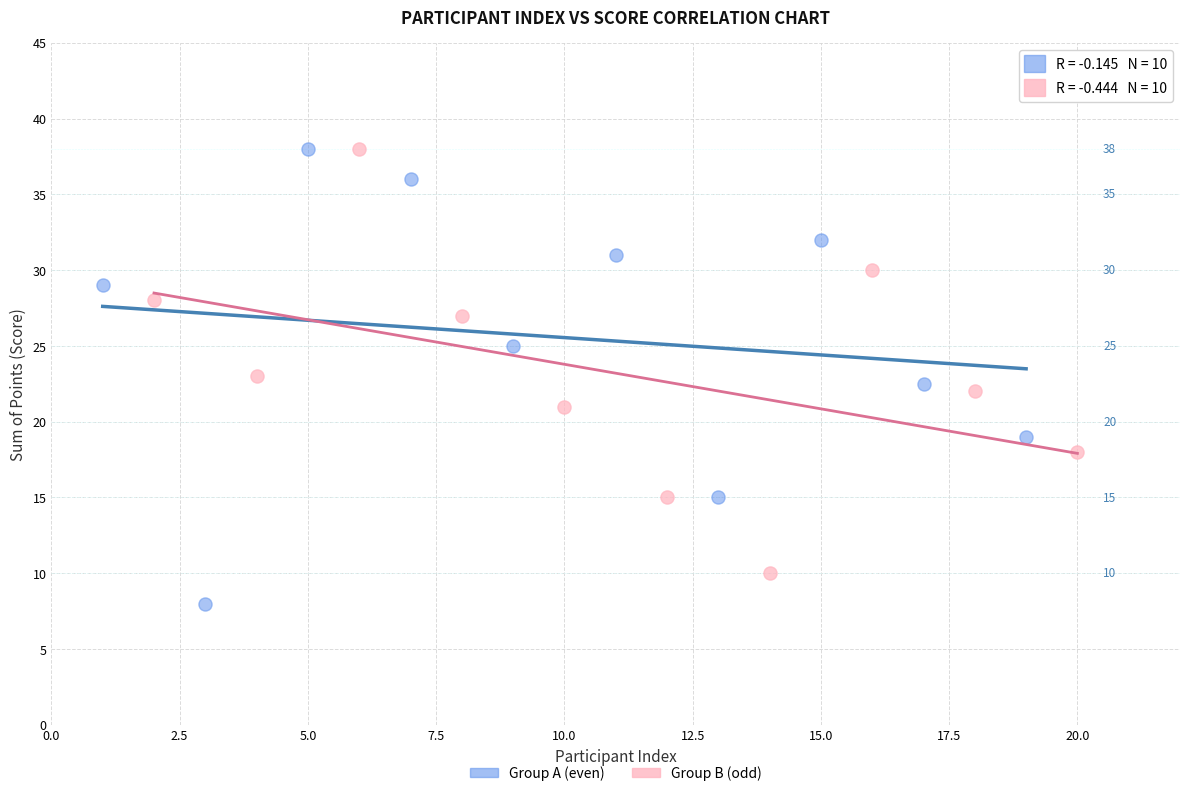

Which series contains the lowest Y value?

Group A (even)